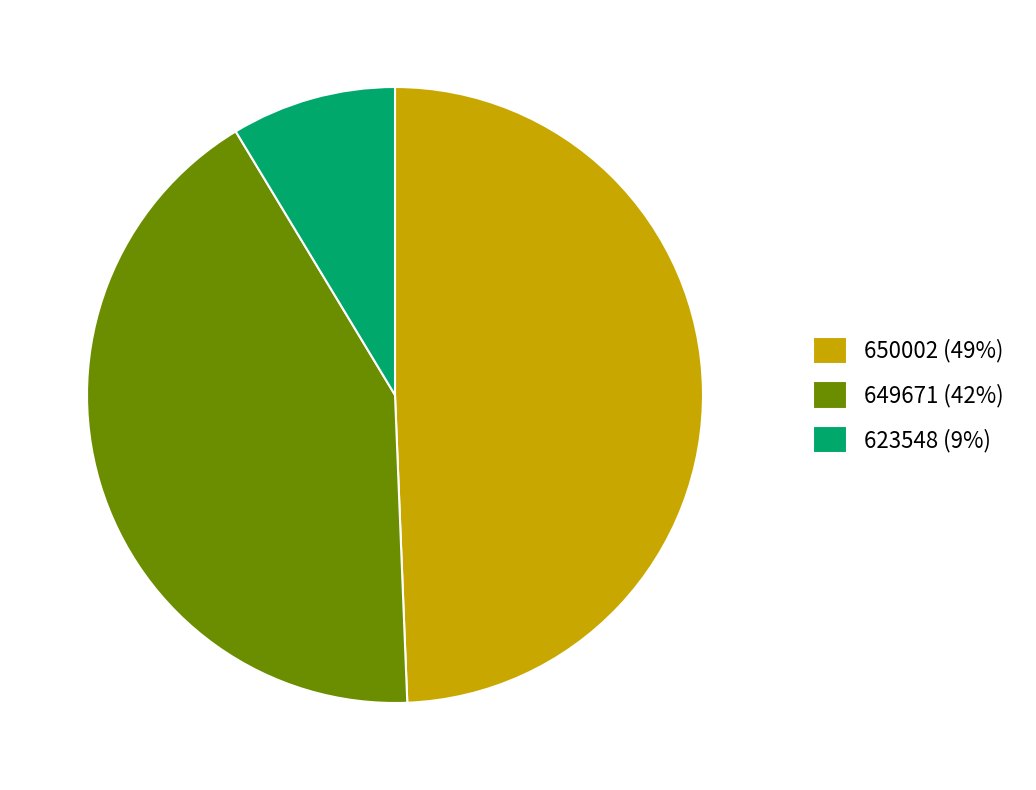

Do 623548 and 649671 together represent more than half of the pie?

Yes